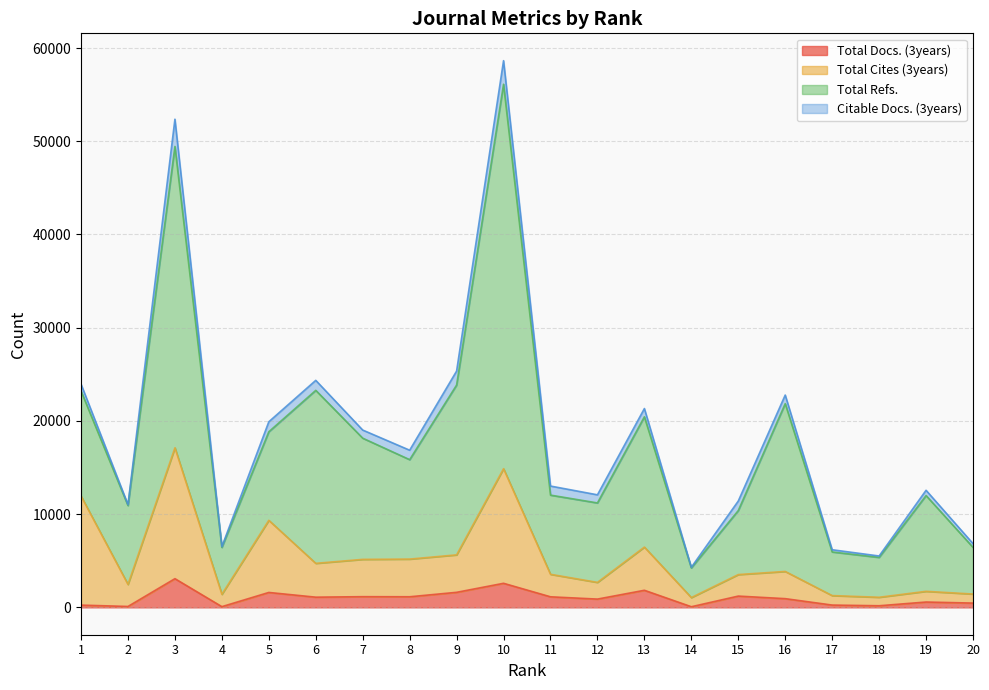

True or false: Total Docs. (3years) and Total Refs. intersect in this chart.

False